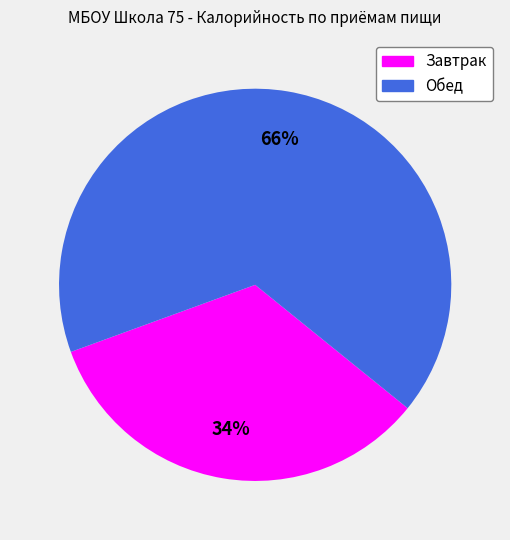

Does Завтрак account for over 50% of the chart?

No